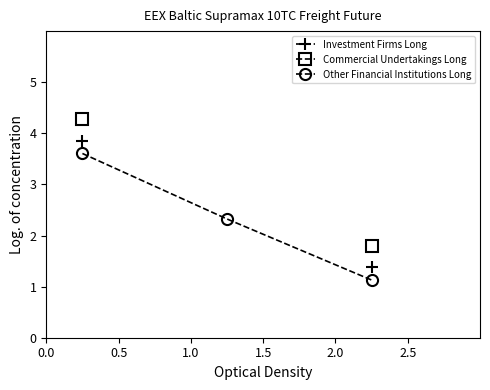

What is the value of the Other Financial Institutions Long point at the 3rd from the left?

1.1